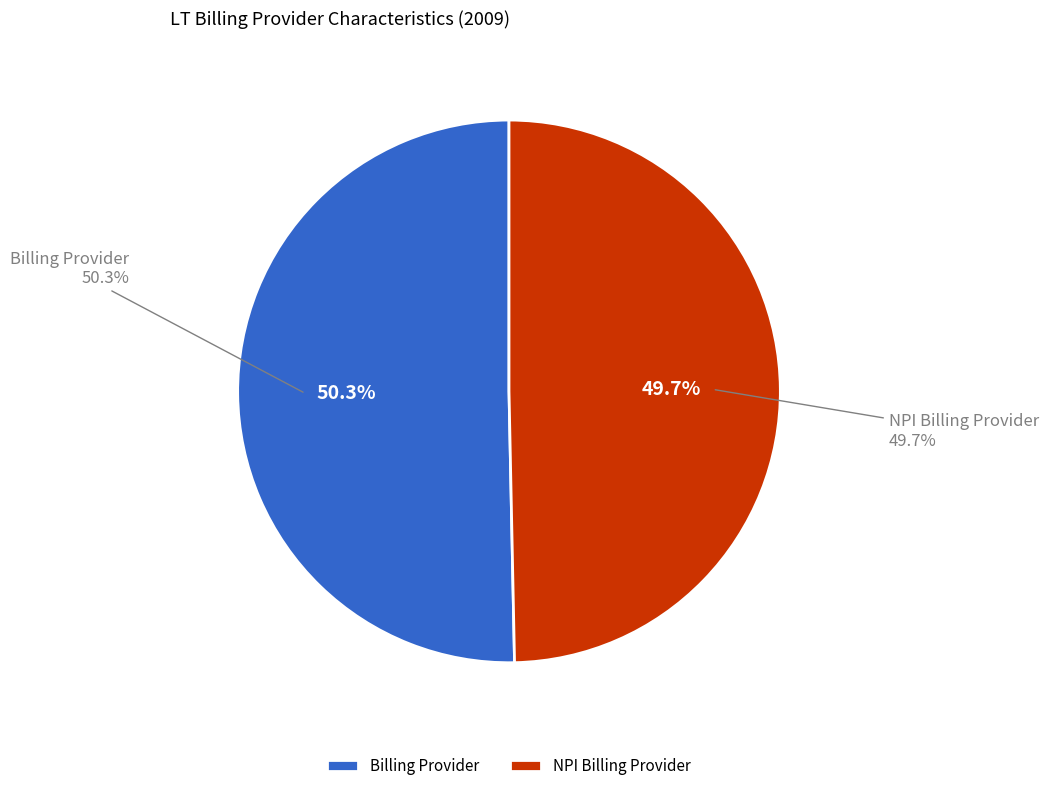

What portion of the pie excludes % NPI billing provider on LT claim?

50.3%